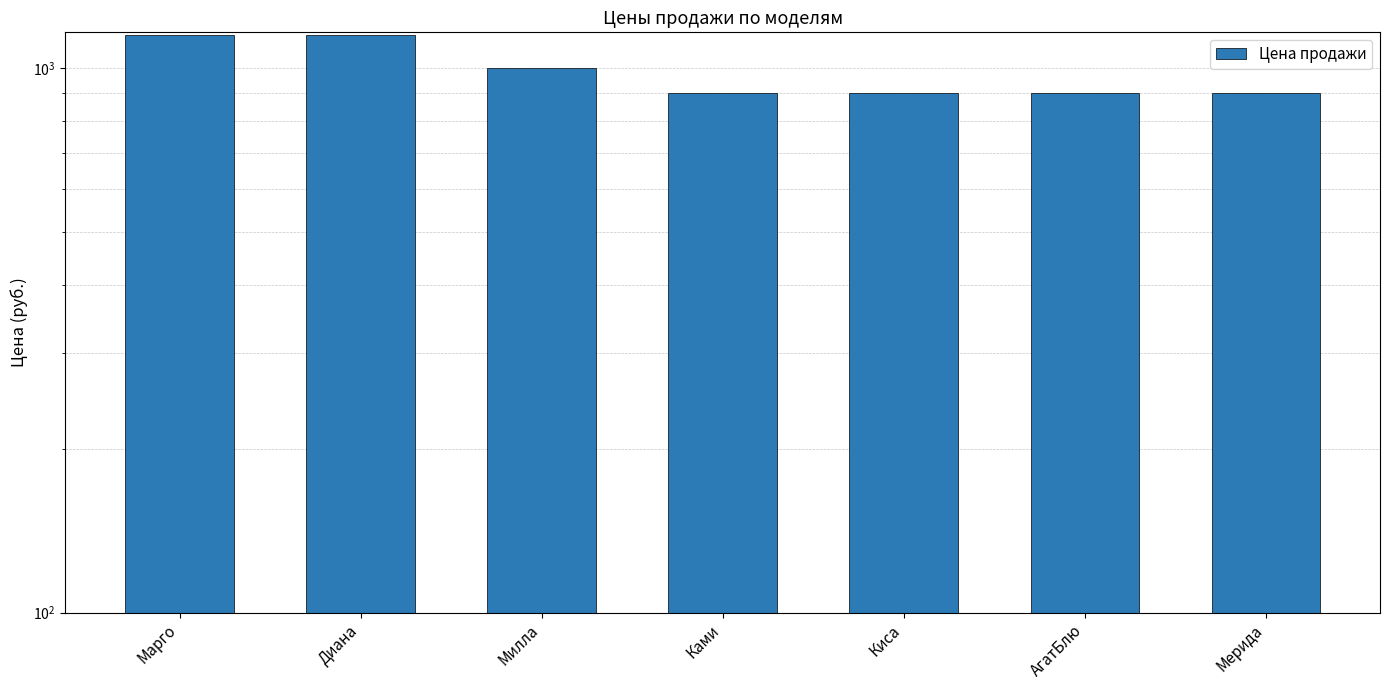

What is the difference between the maximum and minimum values?

250